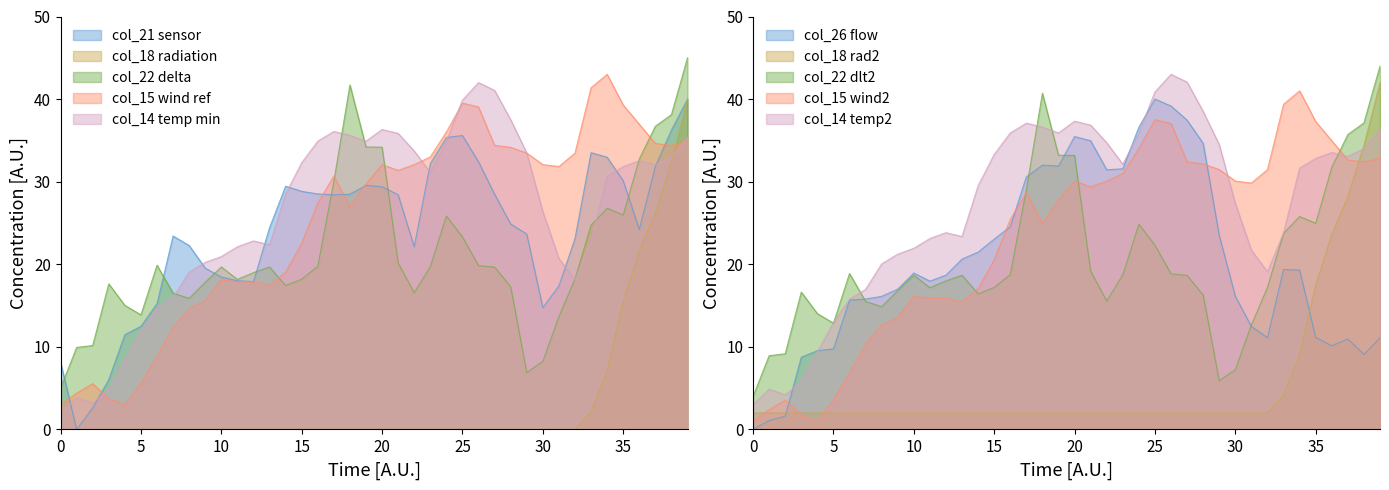

What is the average value of the col_26 series?

20.3